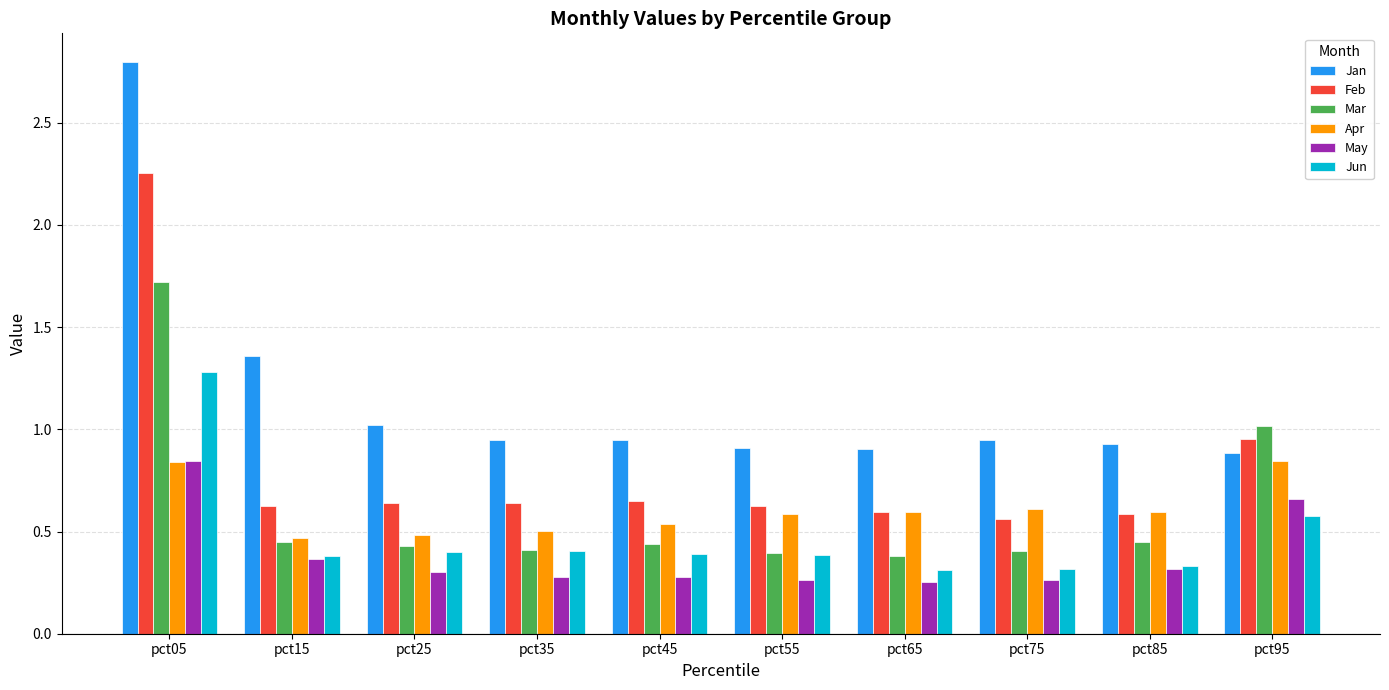

What are all the series names shown in the legend?

Jan, Feb, Mar, Apr, May, Jun